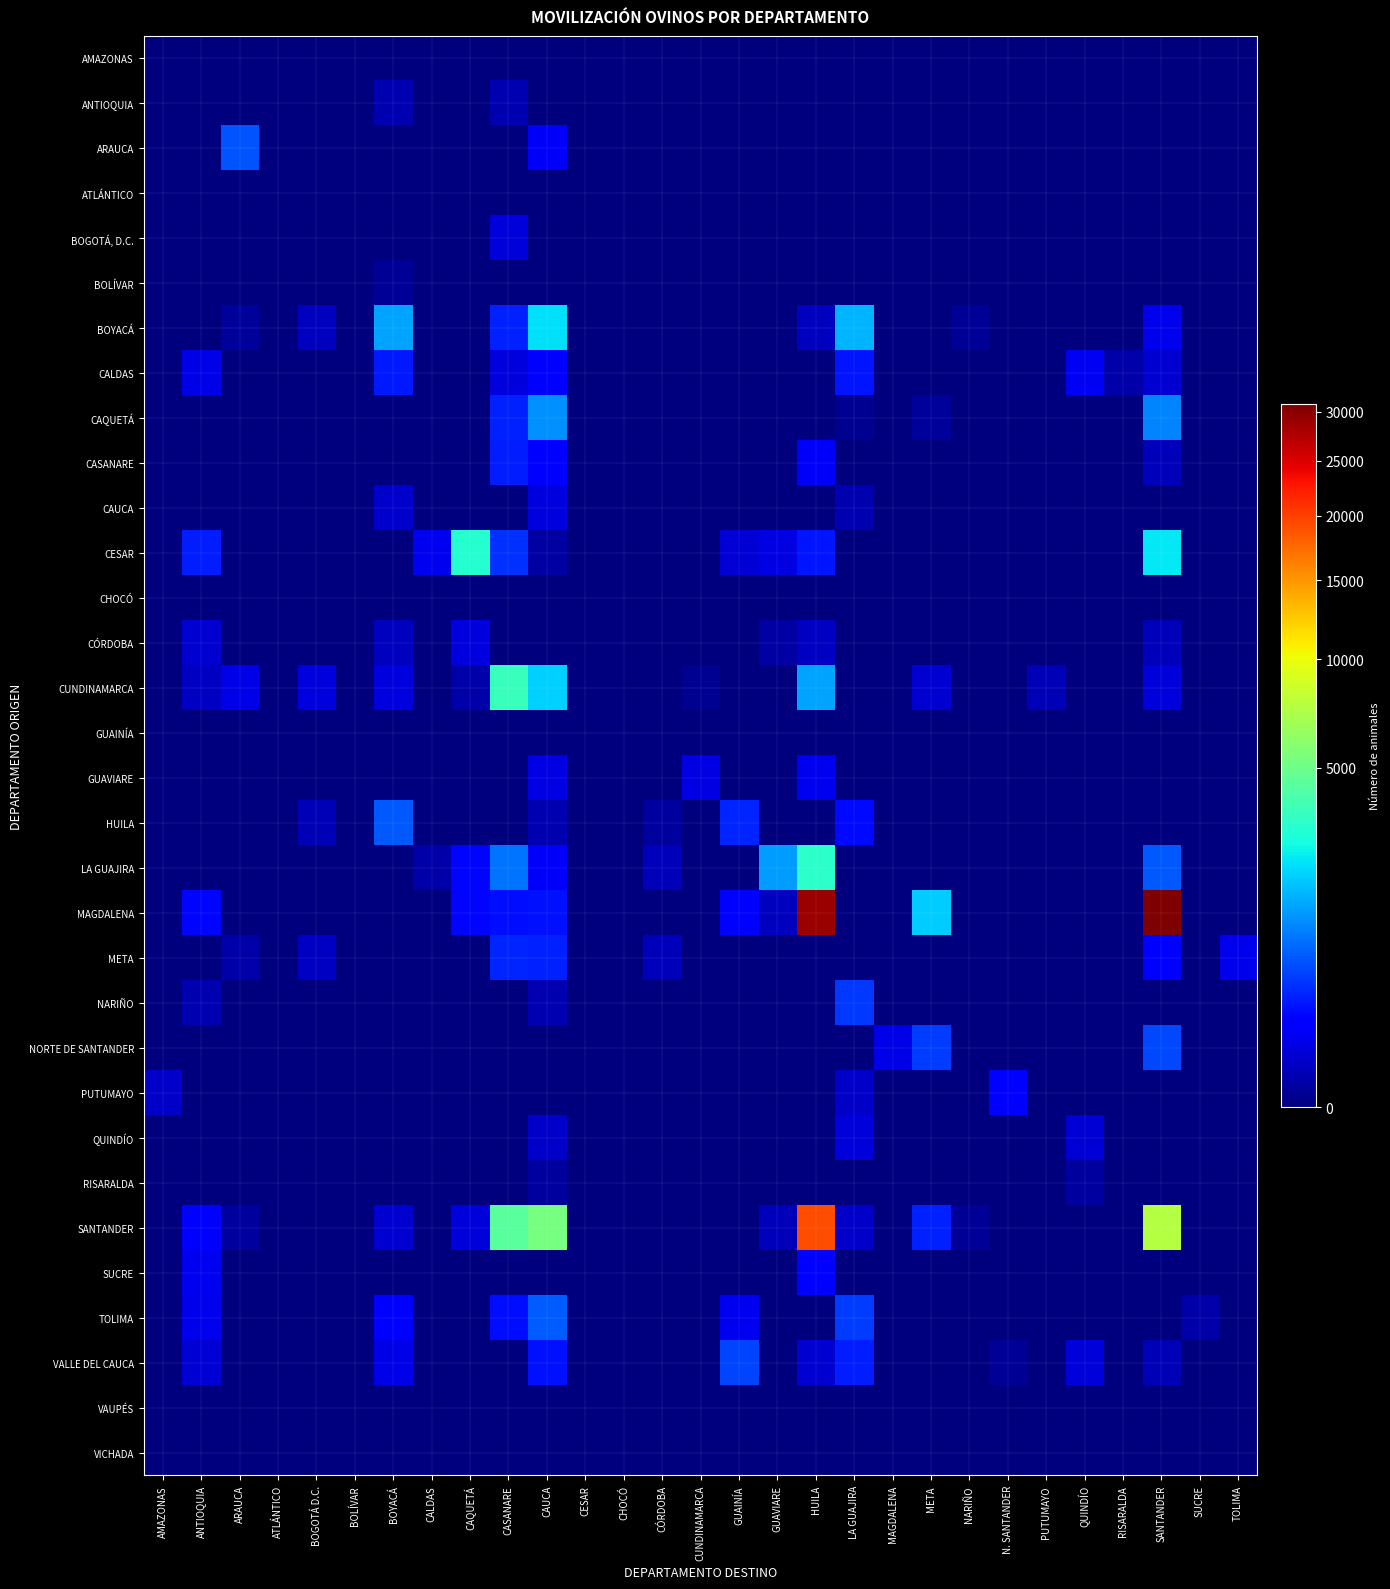

Reading left to right, what are all the values shown in this chart?

AMAZONAS: AMAZONAS=0	ANTIOQUIA=0	ARAUCA=0	ATLÁNTICO=0	BOGOTÁ D.C.=0	BOLÍVAR=0	BOYACÁ=0	CALDAS=0	CAQUETÁ=0	CASANARE=0	CAUCA=0	CESAR=0	CHOCÓ=0	CÓRDOBA=0	CUNDINAMARCA=0	GUAINÍA=0	GUAVIARE=0	HUILA=0	LA GUAJIRA=0	MAGDALENA=0	META=0	NARIÑO=0	N. SANTANDER=0	PUTUMAYO=0	QUINDÍO=0	RISARALDA=0	SANTANDER=0	SUCRE=0	TOLIMA=0
ANTIOQUIA: AMAZONAS=0	ANTIOQUIA=0	ARAUCA=0	ATLÁNTICO=0	BOGOTÁ D.C.=0	BOLÍVAR=0	BOYACÁ=12	CALDAS=0	CAQUETÁ=0	CASANARE=12	CAUCA=0	CESAR=0	CHOCÓ=0	CÓRDOBA=0	CUNDINAMARCA=0	GUAINÍA=0	GUAVIARE=0	HUILA=0	LA GUAJIRA=0	MAGDALENA=0	META=0	NARIÑO=0	N. SANTANDER=0	PUTUMAYO=0	QUINDÍO=0	RISARALDA=0	SANTANDER=0	SUCRE=0	TOLIMA=0
ARAUCA: AMAZONAS=0	ANTIOQUIA=0	ARAUCA=620	ATLÁNTICO=0	BOGOTÁ D.C.=0	BOLÍVAR=0	BOYACÁ=0	CALDAS=0	CAQUETÁ=0	CASANARE=0	CAUCA=120	CESAR=0	CHOCÓ=0	CÓRDOBA=0	CUNDINAMARCA=0	GUAINÍA=0	GUAVIARE=0	HUILA=0	LA GUAJIRA=0	MAGDALENA=0	META=0	NARIÑO=0	N. SANTANDER=0	PUTUMAYO=0	QUINDÍO=0	RISARALDA=0	SANTANDER=0	SUCRE=0	TOLIMA=0
ATLÁNTICO: AMAZONAS=0	ANTIOQUIA=0	ARAUCA=0	ATLÁNTICO=0	BOGOTÁ D.C.=0	BOLÍVAR=0	BOYACÁ=0	CALDAS=0	CAQUETÁ=0	CASANARE=0	CAUCA=0	CESAR=0	CHOCÓ=0	CÓRDOBA=0	CUNDINAMARCA=0	GUAINÍA=0	GUAVIARE=0	HUILA=0	LA GUAJIRA=0	MAGDALENA=0	META=0	NARIÑO=0	N. SANTANDER=0	PUTUMAYO=0	QUINDÍO=0	RISARALDA=0	SANTANDER=0	SUCRE=0	TOLIMA=0
BOGOTÁ, D.C.: AMAZONAS=0	ANTIOQUIA=0	ARAUCA=0	ATLÁNTICO=0	BOGOTÁ D.C.=0	BOLÍVAR=0	BOYACÁ=0	CALDAS=0	CAQUETÁ=0	CASANARE=59	CAUCA=0	CESAR=0	CHOCÓ=0	CÓRDOBA=0	CUNDINAMARCA=0	GUAINÍA=0	GUAVIARE=0	HUILA=0	LA GUAJIRA=0	MAGDALENA=0	META=0	NARIÑO=0	N. SANTANDER=0	PUTUMAYO=0	QUINDÍO=0	RISARALDA=0	SANTANDER=0	SUCRE=0	TOLIMA=0
BOLÍVAR: AMAZONAS=0	ANTIOQUIA=0	ARAUCA=0	ATLÁNTICO=0	BOGOTÁ D.C.=0	BOLÍVAR=0	BOYACÁ=2	CALDAS=0	CAQUETÁ=0	CASANARE=0	CAUCA=0	CESAR=0	CHOCÓ=0	CÓRDOBA=0	CUNDINAMARCA=0	GUAINÍA=0	GUAVIARE=0	HUILA=0	LA GUAJIRA=0	MAGDALENA=0	META=0	NARIÑO=0	N. SANTANDER=0	PUTUMAYO=0	QUINDÍO=0	RISARALDA=0	SANTANDER=0	SUCRE=0	TOLIMA=0
BOYACÁ: AMAZONAS=0	ANTIOQUIA=0	ARAUCA=3	ATLÁNTICO=0	BOGOTÁ D.C.=23	BOLÍVAR=0	BOYACÁ=1349	CALDAS=0	CAQUETÁ=0	CASANARE=314	CAUCA=2150	CESAR=0	CHOCÓ=0	CÓRDOBA=0	CUNDINAMARCA=0	GUAINÍA=0	GUAVIARE=0	HUILA=22	LA GUAJIRA=1576	MAGDALENA=0	META=0	NARIÑO=2	N. SANTANDER=0	PUTUMAYO=0	QUINDÍO=0	RISARALDA=0	SANTANDER=89	SUCRE=0	TOLIMA=0
CALDAS: AMAZONAS=0	ANTIOQUIA=82	ARAUCA=0	ATLÁNTICO=0	BOGOTÁ D.C.=0	BOLÍVAR=0	BOYACÁ=270	CALDAS=0	CAQUETÁ=0	CASANARE=60	CAUCA=163	CESAR=0	CHOCÓ=0	CÓRDOBA=0	CUNDINAMARCA=0	GUAINÍA=0	GUAVIARE=0	HUILA=0	LA GUAJIRA=248	MAGDALENA=0	META=0	NARIÑO=0	N. SANTANDER=0	PUTUMAYO=0	QUINDÍO=110	RISARALDA=9	SANTANDER=43	SUCRE=0	TOLIMA=0
CAQUETÁ: AMAZONAS=0	ANTIOQUIA=0	ARAUCA=0	ATLÁNTICO=0	BOGOTÁ D.C.=0	BOLÍVAR=0	BOYACÁ=0	CALDAS=0	CAQUETÁ=0	CASANARE=305	CAUCA=1150	CESAR=0	CHOCÓ=0	CÓRDOBA=0	CUNDINAMARCA=0	GUAINÍA=0	GUAVIARE=0	HUILA=0	LA GUAJIRA=1	MAGDALENA=0	META=3	NARIÑO=0	N. SANTANDER=0	PUTUMAYO=0	QUINDÍO=0	RISARALDA=0	SANTANDER=1020	SUCRE=0	TOLIMA=0
CASANARE: AMAZONAS=0	ANTIOQUIA=0	ARAUCA=0	ATLÁNTICO=0	BOGOTÁ D.C.=0	BOLÍVAR=0	BOYACÁ=0	CALDAS=0	CAQUETÁ=0	CASANARE=288	CAUCA=131	CESAR=0	CHOCÓ=0	CÓRDOBA=0	CUNDINAMARCA=0	GUAINÍA=0	GUAVIARE=0	HUILA=116	LA GUAJIRA=0	MAGDALENA=0	META=0	NARIÑO=0	N. SANTANDER=0	PUTUMAYO=0	QUINDÍO=0	RISARALDA=0	SANTANDER=20	SUCRE=0	TOLIMA=0
CAUCA: AMAZONAS=0	ANTIOQUIA=0	ARAUCA=0	ATLÁNTICO=0	BOGOTÁ D.C.=0	BOLÍVAR=0	BOYACÁ=36	CALDAS=0	CAQUETÁ=0	CASANARE=0	CAUCA=60	CESAR=0	CHOCÓ=0	CÓRDOBA=0	CUNDINAMARCA=0	GUAINÍA=0	GUAVIARE=0	HUILA=0	LA GUAJIRA=13	MAGDALENA=0	META=0	NARIÑO=0	N. SANTANDER=0	PUTUMAYO=0	QUINDÍO=0	RISARALDA=0	SANTANDER=0	SUCRE=0	TOLIMA=0
CESAR: AMAZONAS=0	ANTIOQUIA=284	ARAUCA=0	ATLÁNTICO=0	BOGOTÁ D.C.=0	BOLÍVAR=0	BOYACÁ=0	CALDAS=93	CAQUETÁ=3024	CASANARE=382	CAUCA=6	CESAR=0	CHOCÓ=0	CÓRDOBA=0	CUNDINAMARCA=0	GUAINÍA=50	GUAVIARE=70	HUILA=255	LA GUAJIRA=0	MAGDALENA=0	META=0	NARIÑO=0	N. SANTANDER=0	PUTUMAYO=0	QUINDÍO=0	RISARALDA=0	SANTANDER=2314	SUCRE=0	TOLIMA=0
CHOCÓ: AMAZONAS=0	ANTIOQUIA=0	ARAUCA=0	ATLÁNTICO=0	BOGOTÁ D.C.=0	BOLÍVAR=0	BOYACÁ=0	CALDAS=0	CAQUETÁ=0	CASANARE=0	CAUCA=0	CESAR=0	CHOCÓ=0	CÓRDOBA=0	CUNDINAMARCA=0	GUAINÍA=0	GUAVIARE=0	HUILA=0	LA GUAJIRA=0	MAGDALENA=0	META=0	NARIÑO=0	N. SANTANDER=0	PUTUMAYO=0	QUINDÍO=0	RISARALDA=0	SANTANDER=0	SUCRE=0	TOLIMA=0
CÓRDOBA: AMAZONAS=0	ANTIOQUIA=42	ARAUCA=0	ATLÁNTICO=0	BOGOTÁ D.C.=0	BOLÍVAR=0	BOYACÁ=23	CALDAS=0	CAQUETÁ=61	CASANARE=0	CAUCA=0	CESAR=0	CHOCÓ=0	CÓRDOBA=0	CUNDINAMARCA=0	GUAINÍA=0	GUAVIARE=7	HUILA=28	LA GUAJIRA=0	MAGDALENA=0	META=0	NARIÑO=0	N. SANTANDER=0	PUTUMAYO=0	QUINDÍO=0	RISARALDA=0	SANTANDER=21	SUCRE=0	TOLIMA=0
CUNDINAMARCA: AMAZONAS=0	ANTIOQUIA=27	ARAUCA=82	ATLÁNTICO=0	BOGOTÁ D.C.=66	BOLÍVAR=0	BOYACÁ=64	CALDAS=0	CAQUETÁ=8	CASANARE=3541	CAUCA=1945	CESAR=0	CHOCÓ=0	CÓRDOBA=0	CUNDINAMARCA=1	GUAINÍA=0	GUAVIARE=0	HUILA=1344	LA GUAJIRA=0	MAGDALENA=0	META=46	NARIÑO=0	N. SANTANDER=0	PUTUMAYO=16	QUINDÍO=0	RISARALDA=0	SANTANDER=56	SUCRE=0	TOLIMA=0
GUAINÍA: AMAZONAS=0	ANTIOQUIA=0	ARAUCA=0	ATLÁNTICO=0	BOGOTÁ D.C.=0	BOLÍVAR=0	BOYACÁ=0	CALDAS=0	CAQUETÁ=0	CASANARE=0	CAUCA=0	CESAR=0	CHOCÓ=0	CÓRDOBA=0	CUNDINAMARCA=0	GUAINÍA=0	GUAVIARE=0	HUILA=0	LA GUAJIRA=0	MAGDALENA=0	META=0	NARIÑO=0	N. SANTANDER=0	PUTUMAYO=0	QUINDÍO=0	RISARALDA=0	SANTANDER=0	SUCRE=0	TOLIMA=0
GUAVIARE: AMAZONAS=0	ANTIOQUIA=0	ARAUCA=0	ATLÁNTICO=0	BOGOTÁ D.C.=0	BOLÍVAR=0	BOYACÁ=0	CALDAS=0	CAQUETÁ=0	CASANARE=0	CAUCA=70	CESAR=0	CHOCÓ=0	CÓRDOBA=0	CUNDINAMARCA=73	GUAINÍA=0	GUAVIARE=0	HUILA=94	LA GUAJIRA=0	MAGDALENA=0	META=0	NARIÑO=0	N. SANTANDER=0	PUTUMAYO=0	QUINDÍO=0	RISARALDA=0	SANTANDER=0	SUCRE=0	TOLIMA=0
HUILA: AMAZONAS=0	ANTIOQUIA=0	ARAUCA=0	ATLÁNTICO=0	BOGOTÁ D.C.=16	BOLÍVAR=0	BOYACÁ=633	CALDAS=0	CAQUETÁ=0	CASANARE=0	CAUCA=12	CESAR=0	CHOCÓ=0	CÓRDOBA=4	CUNDINAMARCA=0	GUAINÍA=322	GUAVIARE=0	HUILA=0	LA GUAJIRA=210	MAGDALENA=0	META=0	NARIÑO=0	N. SANTANDER=0	PUTUMAYO=0	QUINDÍO=0	RISARALDA=0	SANTANDER=0	SUCRE=0	TOLIMA=0
LA GUAJIRA: AMAZONAS=0	ANTIOQUIA=0	ARAUCA=0	ATLÁNTICO=0	BOGOTÁ D.C.=0	BOLÍVAR=0	BOYACÁ=0	CALDAS=8	CAQUETÁ=187	CASANARE=878	CAUCA=115	CESAR=0	CHOCÓ=0	CÓRDOBA=20	CUNDINAMARCA=0	GUAINÍA=0	GUAVIARE=1290	HUILA=3215	LA GUAJIRA=0	MAGDALENA=0	META=0	NARIÑO=0	N. SANTANDER=0	PUTUMAYO=0	QUINDÍO=0	RISARALDA=0	SANTANDER=654	SUCRE=0	TOLIMA=0
MAGDALENA: AMAZONAS=0	ANTIOQUIA=185	ARAUCA=0	ATLÁNTICO=0	BOGOTÁ D.C.=0	BOLÍVAR=0	BOYACÁ=0	CALDAS=0	CAQUETÁ=191	CASANARE=225	CAUCA=240	CESAR=0	CHOCÓ=0	CÓRDOBA=0	CUNDINAMARCA=0	GUAINÍA=154	GUAVIARE=24	HUILA=28952	LA GUAJIRA=0	MAGDALENA=0	META=1876	NARIÑO=0	N. SANTANDER=0	PUTUMAYO=0	QUINDÍO=0	RISARALDA=0	SANTANDER=30836	SUCRE=0	TOLIMA=0
META: AMAZONAS=0	ANTIOQUIA=0	ARAUCA=9	ATLÁNTICO=0	BOGOTÁ D.C.=29	BOLÍVAR=0	BOYACÁ=0	CALDAS=0	CAQUETÁ=0	CASANARE=322	CAUCA=306	CESAR=0	CHOCÓ=0	CÓRDOBA=19	CUNDINAMARCA=0	GUAINÍA=0	GUAVIARE=0	HUILA=0	LA GUAJIRA=0	MAGDALENA=0	META=0	NARIÑO=0	N. SANTANDER=0	PUTUMAYO=0	QUINDÍO=0	RISARALDA=0	SANTANDER=155	SUCRE=0	TOLIMA=90
NARIÑO: AMAZONAS=0	ANTIOQUIA=12	ARAUCA=0	ATLÁNTICO=0	BOGOTÁ D.C.=0	BOLÍVAR=0	BOYACÁ=0	CALDAS=0	CAQUETÁ=0	CASANARE=0	CAUCA=13	CESAR=0	CHOCÓ=0	CÓRDOBA=0	CUNDINAMARCA=0	GUAINÍA=0	GUAVIARE=0	HUILA=0	LA GUAJIRA=429	MAGDALENA=0	META=0	NARIÑO=0	N. SANTANDER=0	PUTUMAYO=0	QUINDÍO=0	RISARALDA=0	SANTANDER=0	SUCRE=0	TOLIMA=0
NORTE DE SANTANDER: AMAZONAS=0	ANTIOQUIA=0	ARAUCA=0	ATLÁNTICO=0	BOGOTÁ D.C.=0	BOLÍVAR=0	BOYACÁ=0	CALDAS=0	CAQUETÁ=0	CASANARE=0	CAUCA=0	CESAR=0	CHOCÓ=0	CÓRDOBA=0	CUNDINAMARCA=0	GUAINÍA=0	GUAVIARE=0	HUILA=0	LA GUAJIRA=0	MAGDALENA=81	META=468	NARIÑO=0	N. SANTANDER=0	PUTUMAYO=0	QUINDÍO=0	RISARALDA=0	SANTANDER=522	SUCRE=0	TOLIMA=0
PUTUMAYO: AMAZONAS=34	ANTIOQUIA=0	ARAUCA=0	ATLÁNTICO=0	BOGOTÁ D.C.=0	BOLÍVAR=0	BOYACÁ=0	CALDAS=0	CAQUETÁ=0	CASANARE=0	CAUCA=0	CESAR=0	CHOCÓ=0	CÓRDOBA=0	CUNDINAMARCA=0	GUAINÍA=0	GUAVIARE=0	HUILA=0	LA GUAJIRA=35	MAGDALENA=0	META=0	NARIÑO=0	N. SANTANDER=136	PUTUMAYO=0	QUINDÍO=0	RISARALDA=0	SANTANDER=0	SUCRE=0	TOLIMA=0
QUINDÍO: AMAZONAS=0	ANTIOQUIA=0	ARAUCA=0	ATLÁNTICO=0	BOGOTÁ D.C.=0	BOLÍVAR=0	BOYACÁ=0	CALDAS=0	CAQUETÁ=0	CASANARE=0	CAUCA=31	CESAR=0	CHOCÓ=0	CÓRDOBA=0	CUNDINAMARCA=0	GUAINÍA=0	GUAVIARE=0	HUILA=0	LA GUAJIRA=57	MAGDALENA=0	META=0	NARIÑO=0	N. SANTANDER=0	PUTUMAYO=0	QUINDÍO=48	RISARALDA=0	SANTANDER=0	SUCRE=0	TOLIMA=0
RISARALDA: AMAZONAS=0	ANTIOQUIA=0	ARAUCA=0	ATLÁNTICO=0	BOGOTÁ D.C.=0	BOLÍVAR=0	BOYACÁ=0	CALDAS=0	CAQUETÁ=0	CASANARE=0	CAUCA=4	CESAR=0	CHOCÓ=0	CÓRDOBA=0	CUNDINAMARCA=0	GUAINÍA=0	GUAVIARE=0	HUILA=0	LA GUAJIRA=0	MAGDALENA=0	META=0	NARIÑO=0	N. SANTANDER=0	PUTUMAYO=0	QUINDÍO=4	RISARALDA=0	SANTANDER=0	SUCRE=0	TOLIMA=0
SANTANDER: AMAZONAS=0	ANTIOQUIA=123	ARAUCA=4	ATLÁNTICO=0	BOGOTÁ D.C.=0	BOLÍVAR=0	BOYACÁ=43	CALDAS=0	CAQUETÁ=55	CASANARE=4356	CAUCA=5304	CESAR=0	CHOCÓ=0	CÓRDOBA=0	CUNDINAMARCA=0	GUAINÍA=0	GUAVIARE=19	HUILA=19093	LA GUAJIRA=32	MAGDALENA=0	META=314	NARIÑO=2	N. SANTANDER=0	PUTUMAYO=0	QUINDÍO=0	RISARALDA=0	SANTANDER=7485	SUCRE=0	TOLIMA=0
SUCRE: AMAZONAS=0	ANTIOQUIA=100	ARAUCA=0	ATLÁNTICO=0	BOGOTÁ D.C.=0	BOLÍVAR=0	BOYACÁ=0	CALDAS=0	CAQUETÁ=0	CASANARE=0	CAUCA=0	CESAR=0	CHOCÓ=0	CÓRDOBA=0	CUNDINAMARCA=0	GUAINÍA=0	GUAVIARE=0	HUILA=160	LA GUAJIRA=0	MAGDALENA=0	META=0	NARIÑO=0	N. SANTANDER=0	PUTUMAYO=0	QUINDÍO=0	RISARALDA=0	SANTANDER=0	SUCRE=0	TOLIMA=0
TOLIMA: AMAZONAS=0	ANTIOQUIA=89	ARAUCA=0	ATLÁNTICO=0	BOGOTÁ D.C.=0	BOLÍVAR=0	BOYACÁ=128	CALDAS=0	CAQUETÁ=0	CASANARE=223	CAUCA=663	CESAR=0	CHOCÓ=0	CÓRDOBA=0	CUNDINAMARCA=0	GUAINÍA=99	GUAVIARE=0	HUILA=0	LA GUAJIRA=460	MAGDALENA=0	META=0	NARIÑO=0	N. SANTANDER=0	PUTUMAYO=0	QUINDÍO=0	RISARALDA=0	SANTANDER=0	SUCRE=9	TOLIMA=0
VALLE DEL CAUCA: AMAZONAS=0	ANTIOQUIA=47	ARAUCA=0	ATLÁNTICO=0	BOGOTÁ D.C.=0	BOLÍVAR=0	BOYACÁ=81	CALDAS=0	CAQUETÁ=0	CASANARE=0	CAUCA=233	CESAR=0	CHOCÓ=0	CÓRDOBA=0	CUNDINAMARCA=0	GUAINÍA=503	GUAVIARE=0	HUILA=44	LA GUAJIRA=297	MAGDALENA=0	META=0	NARIÑO=0	N. SANTANDER=2	PUTUMAYO=0	QUINDÍO=53	RISARALDA=0	SANTANDER=16	SUCRE=0	TOLIMA=0
VAUPÉS: AMAZONAS=0	ANTIOQUIA=0	ARAUCA=0	ATLÁNTICO=0	BOGOTÁ D.C.=0	BOLÍVAR=0	BOYACÁ=0	CALDAS=0	CAQUETÁ=0	CASANARE=0	CAUCA=0	CESAR=0	CHOCÓ=0	CÓRDOBA=0	CUNDINAMARCA=0	GUAINÍA=0	GUAVIARE=0	HUILA=0	LA GUAJIRA=0	MAGDALENA=0	META=0	NARIÑO=0	N. SANTANDER=0	PUTUMAYO=0	QUINDÍO=0	RISARALDA=0	SANTANDER=0	SUCRE=0	TOLIMA=0
VICHADA: AMAZONAS=0	ANTIOQUIA=0	ARAUCA=0	ATLÁNTICO=0	BOGOTÁ D.C.=0	BOLÍVAR=0	BOYACÁ=0	CALDAS=0	CAQUETÁ=0	CASANARE=0	CAUCA=0	CESAR=0	CHOCÓ=0	CÓRDOBA=0	CUNDINAMARCA=0	GUAINÍA=0	GUAVIARE=0	HUILA=0	LA GUAJIRA=0	MAGDALENA=0	META=0	NARIÑO=0	N. SANTANDER=0	PUTUMAYO=0	QUINDÍO=0	RISARALDA=0	SANTANDER=0	SUCRE=0	TOLIMA=0